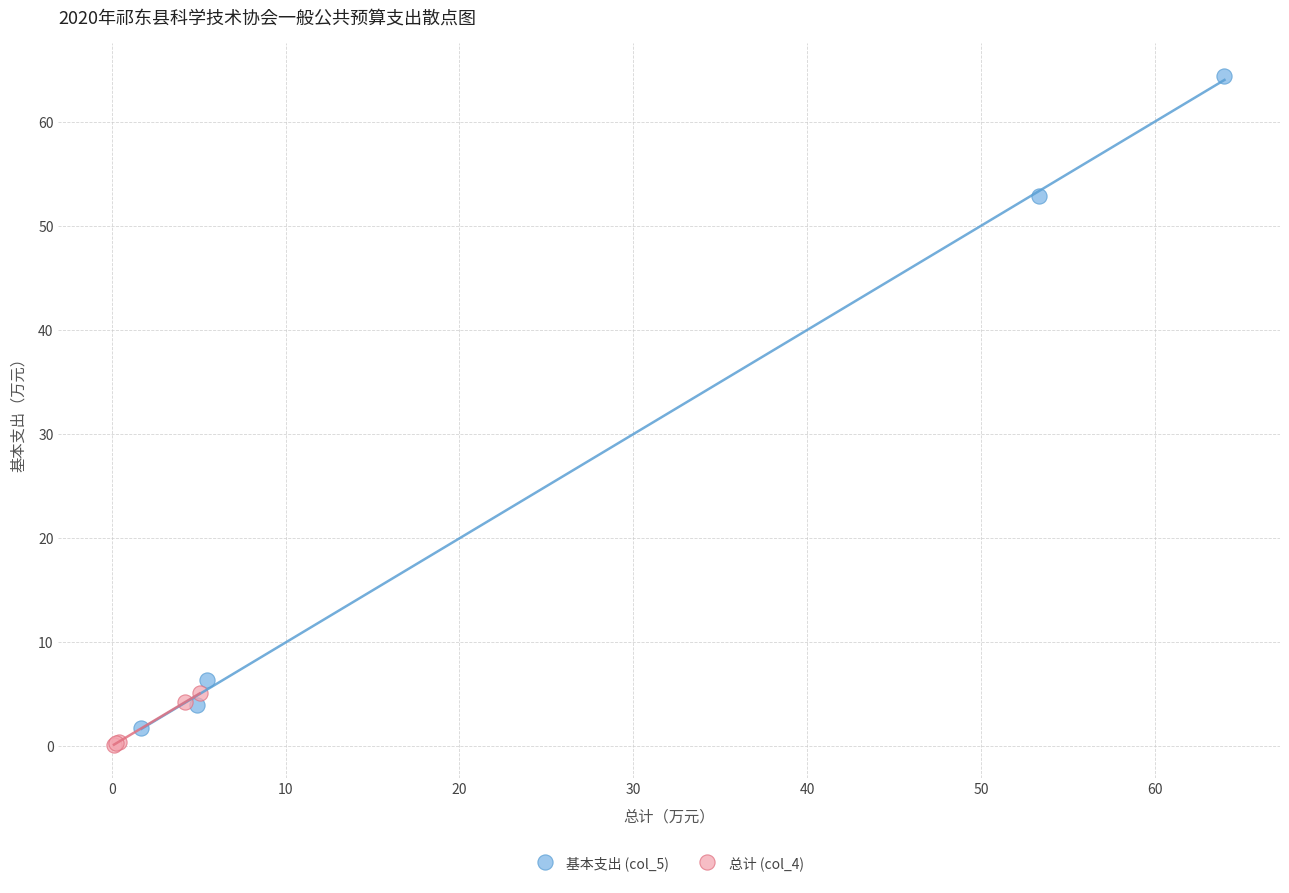

Which series has the widest spread of Y values?

基本支出 (col_5)